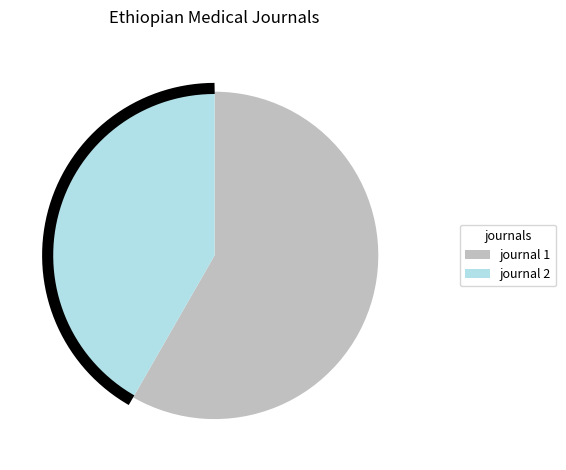

To the nearest percent, what portion does Ethiopian Medical Journal represent?

42%